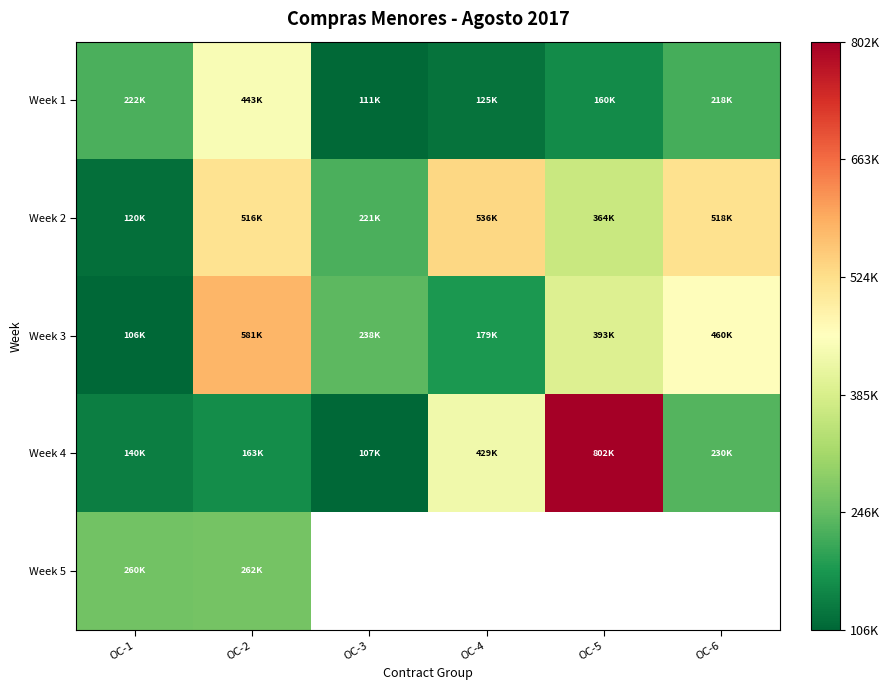

What is the difference between the maximum and minimum values in the Week 1 series?

332511.8